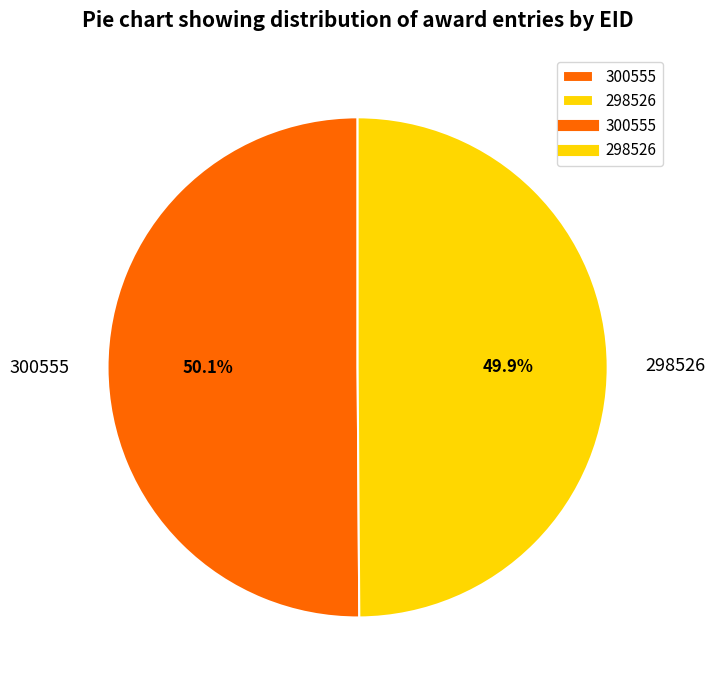

How many segments does this pie chart have?

2